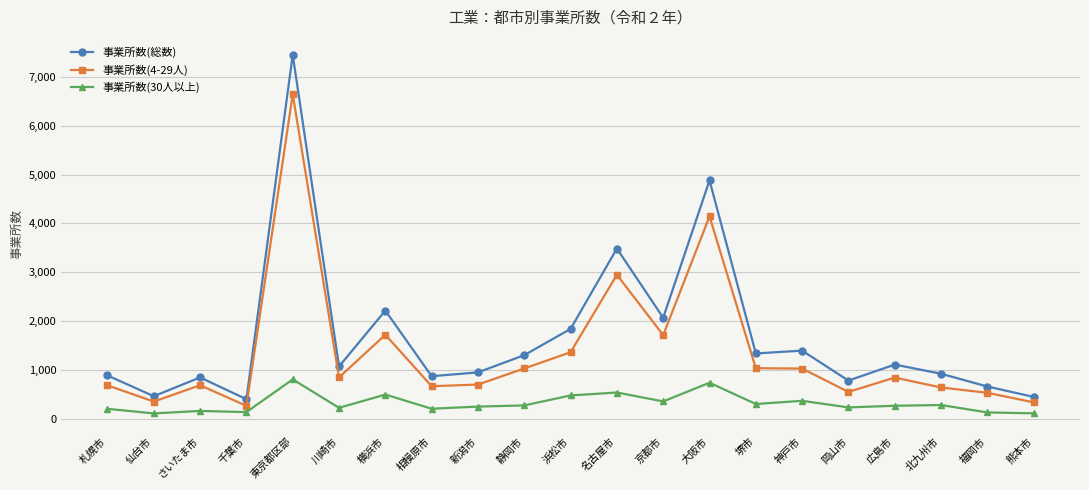

True or false: 事業所数(4-29人) has more than 2 interior local peaks.

True